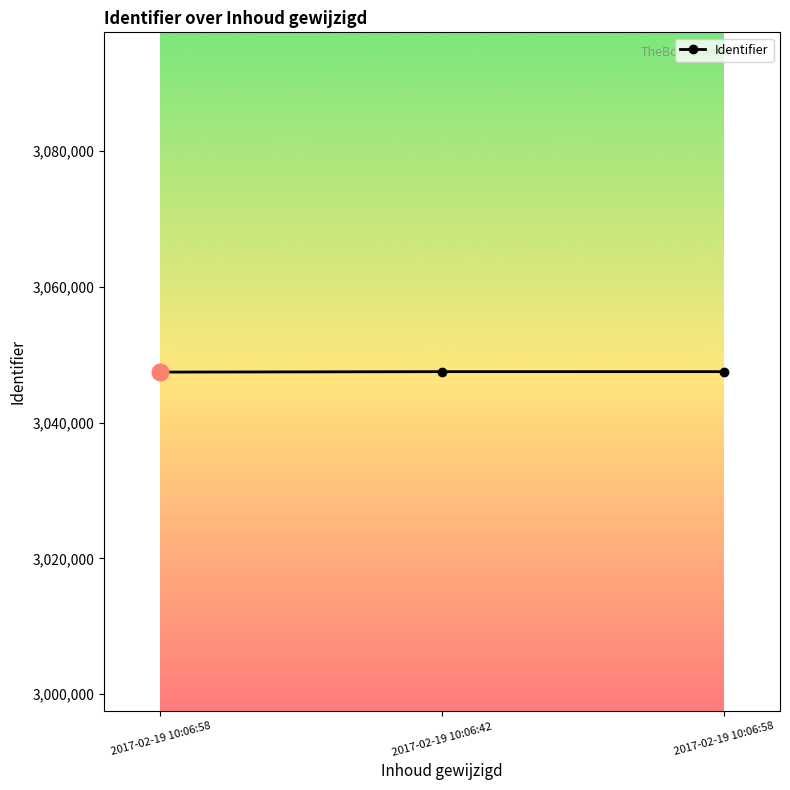

What is the ratio of the value at 2017-02-19 10:06:58 to the value at 2017-02-19 10:06:58?

1.0